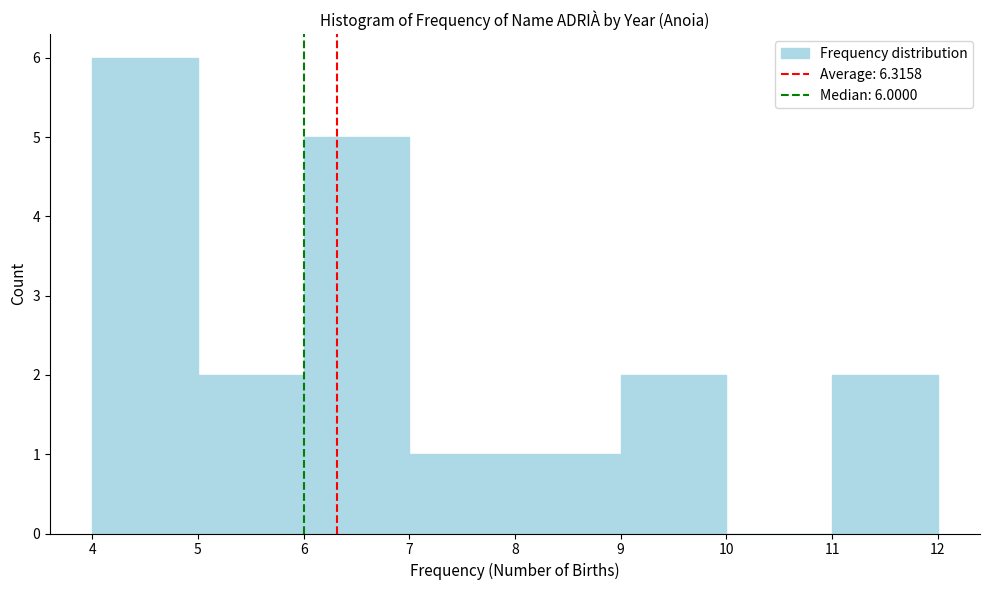

Over which range of the x-axis is the bar tallest?

4 to 5